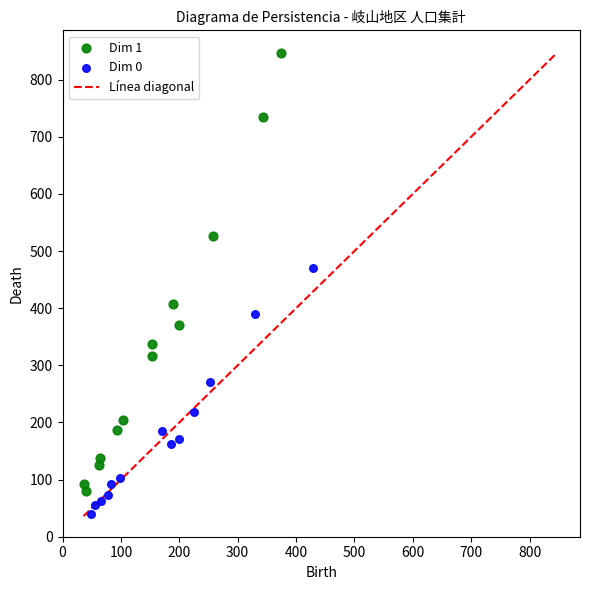

Which series contains the lowest Y value?

Dim 0